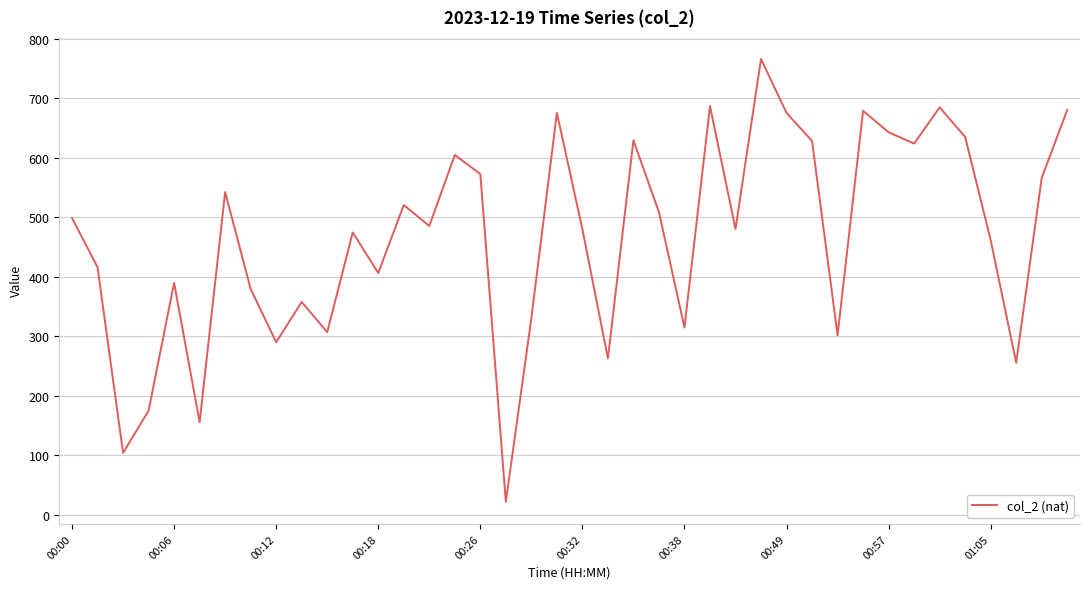

What is the minimum value shown in the chart?

21.8